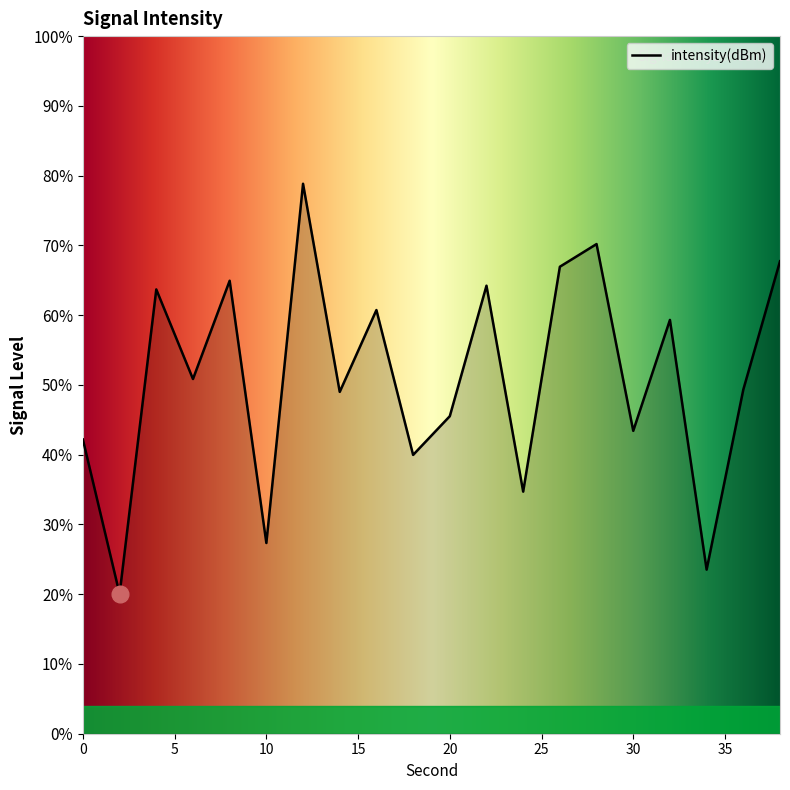

What is the smallest value displayed?

20.0